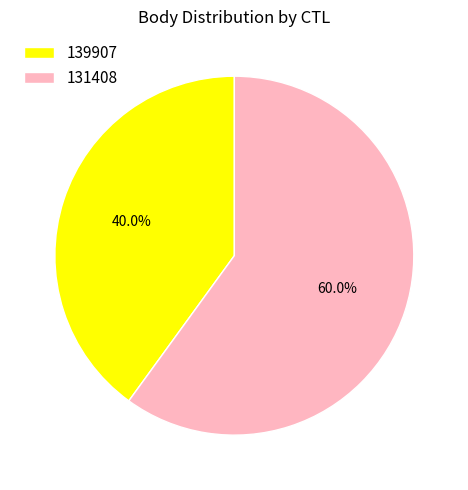

Approximately how many times larger is the value at 131408 compared to 139907?

1.5